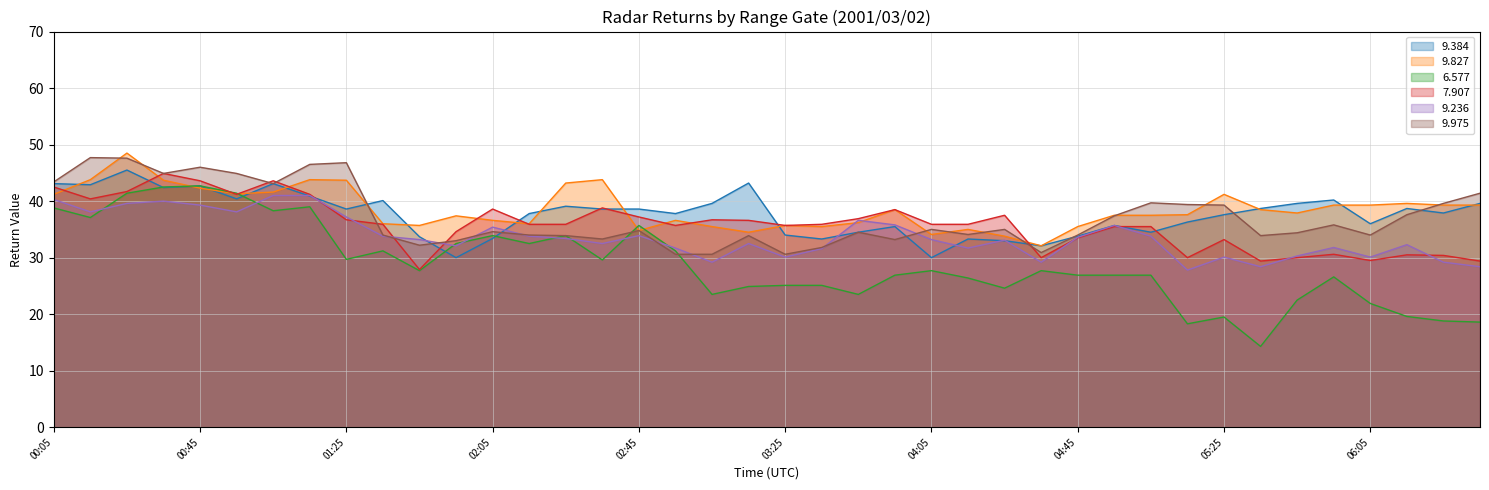

At which category does 9.975 reach its first local peak?

00:15